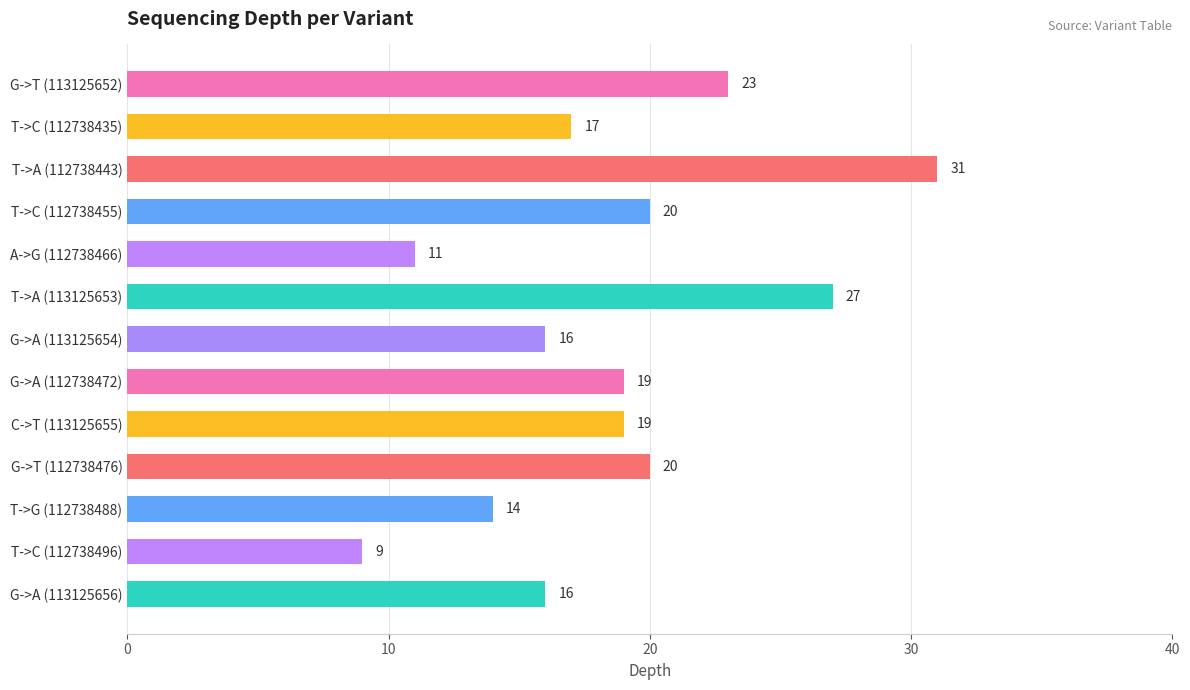

Between G->T (113125652) and A->G (112738466), which is larger?

G->T (113125652)